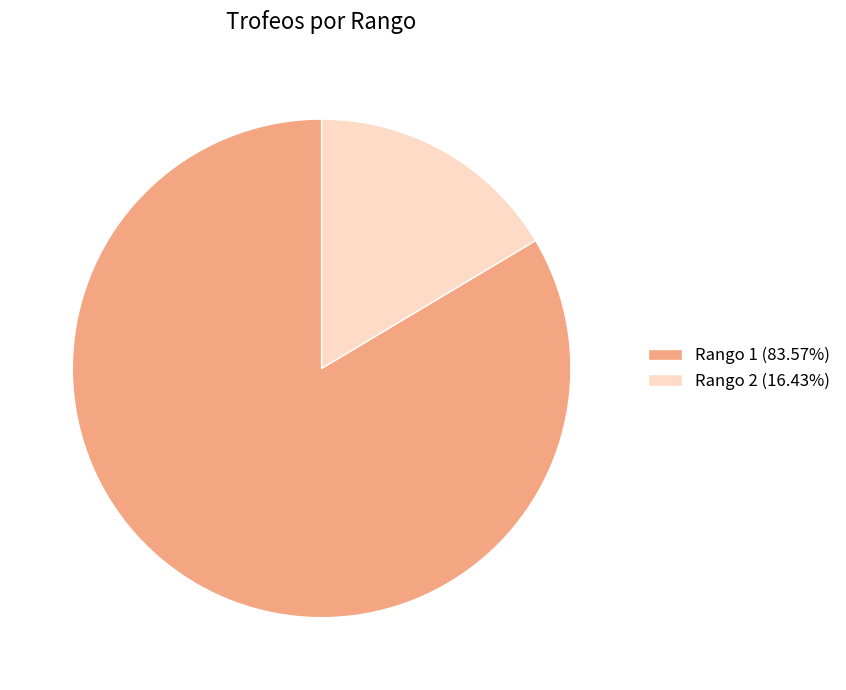

Is Rango 1 (83.57%) the majority of the pie?

Yes